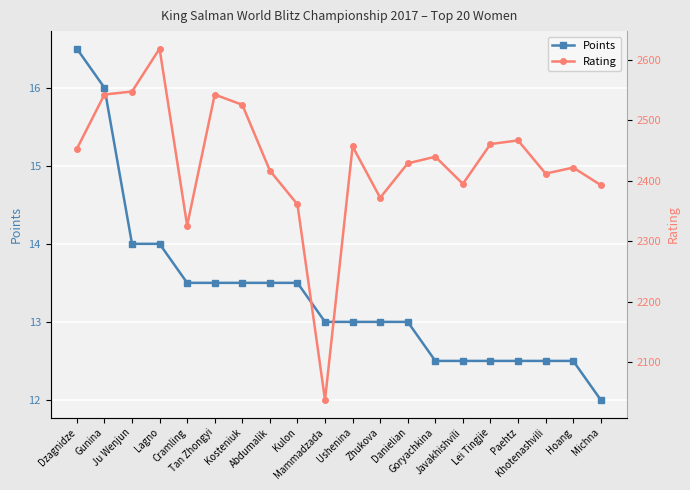

Does the chart display data point markers on the line(s)?

Yes